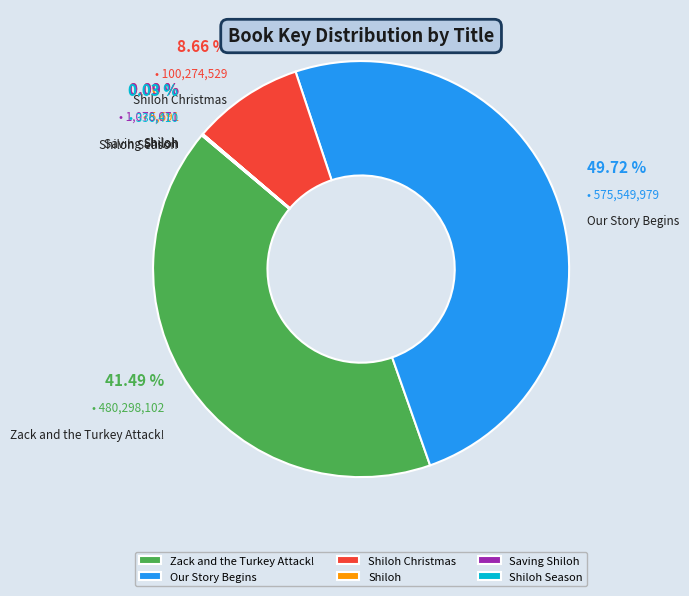

How many slices are in this pie chart?

6